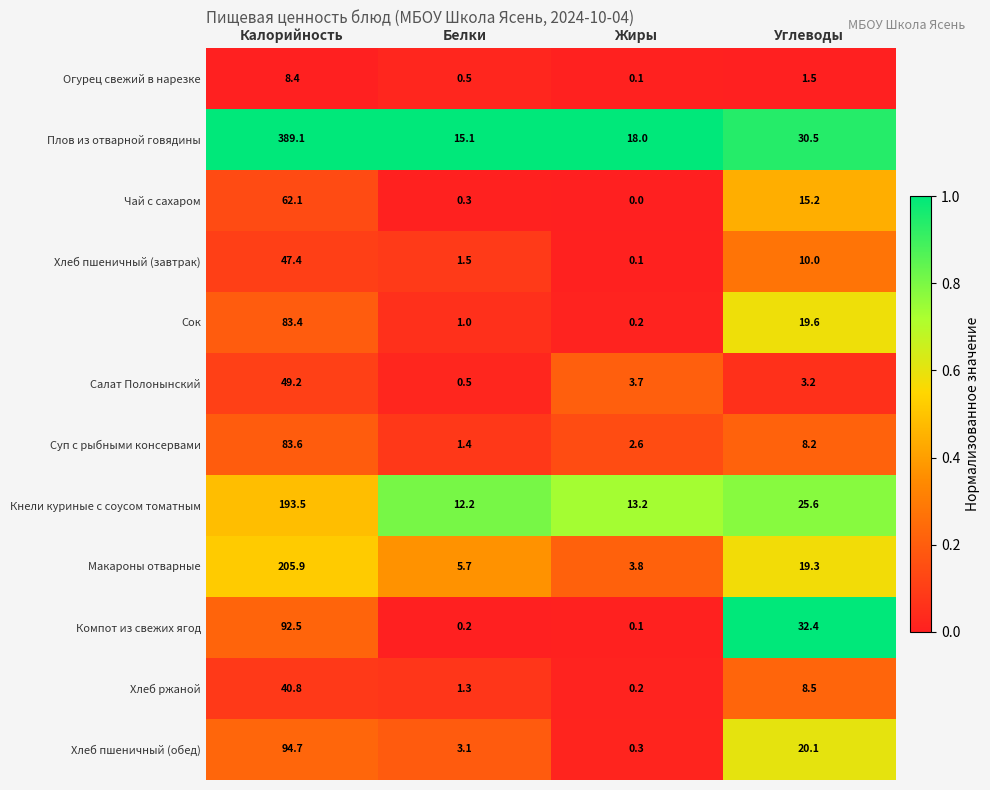

What is the difference between the maximum and minimum values in the Огурец свежий в нарезке series?

8.3